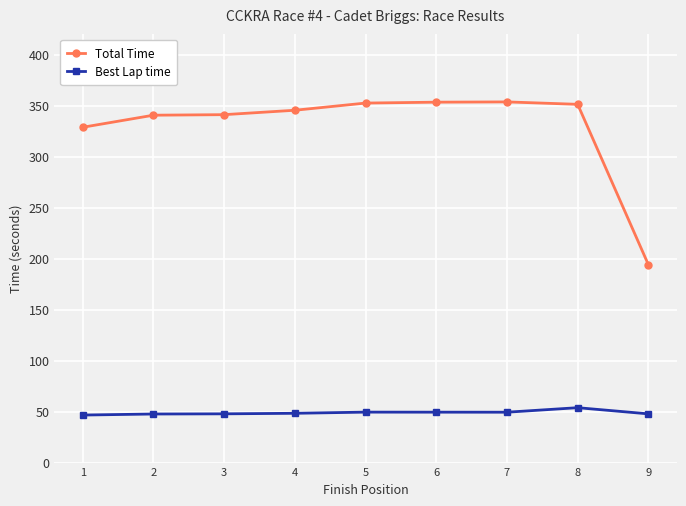

True or false: Best Lap time and Total Time cross at least once.

False